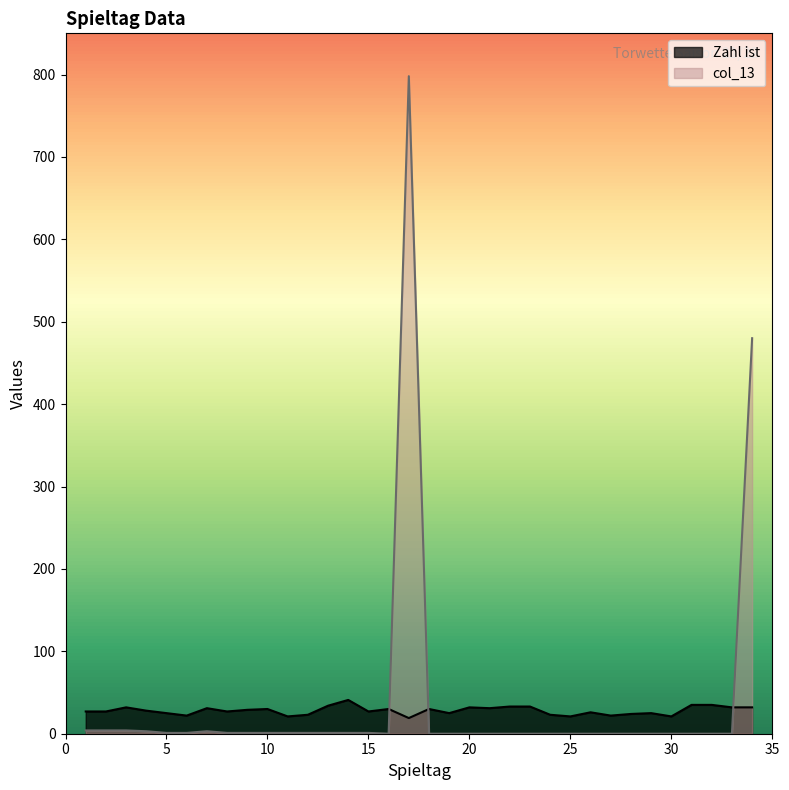

What is the lowest value of the Zahl ist series?

19